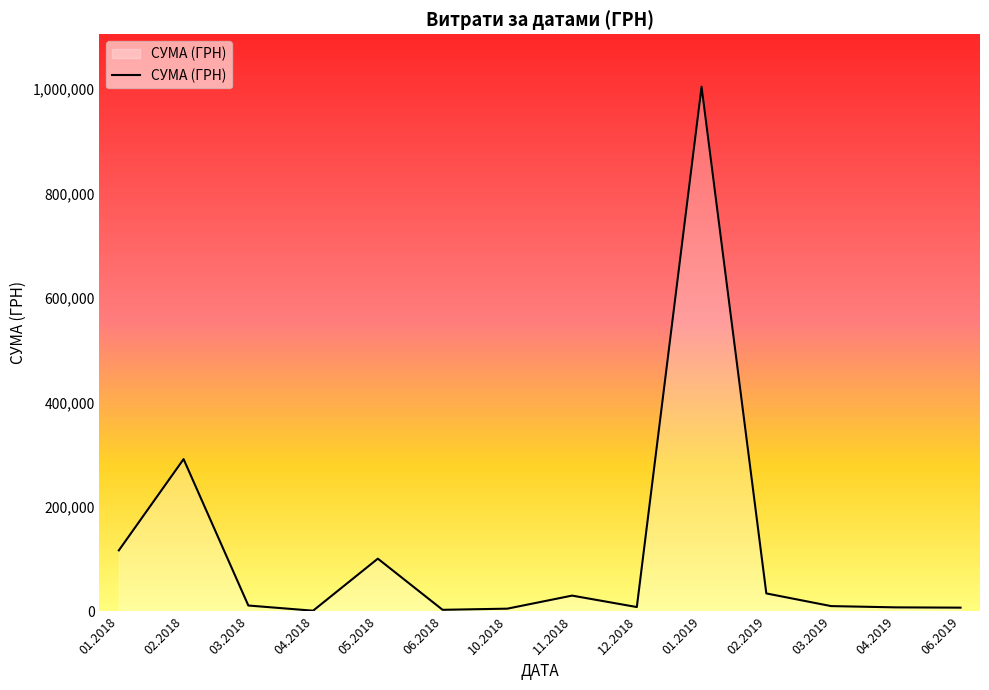

How many lines are shown in the chart?

1